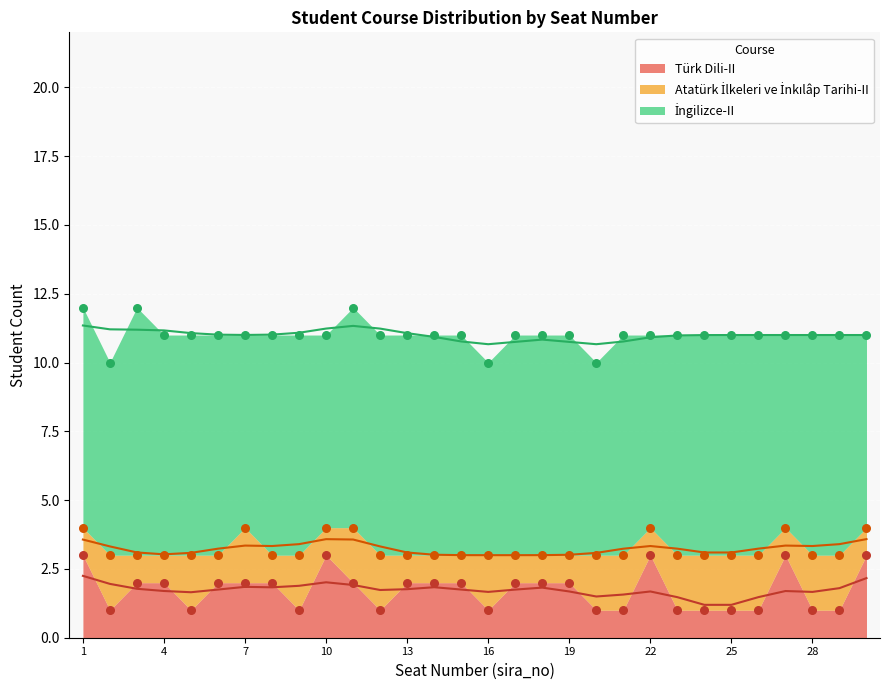

Which has a higher value, 4 or 15?

4